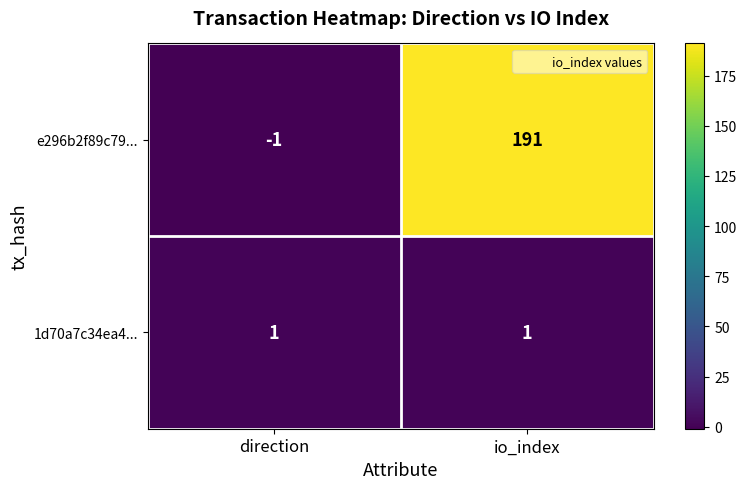

What is the difference between the maximum and minimum values in the e296b2f89c79... series?

192